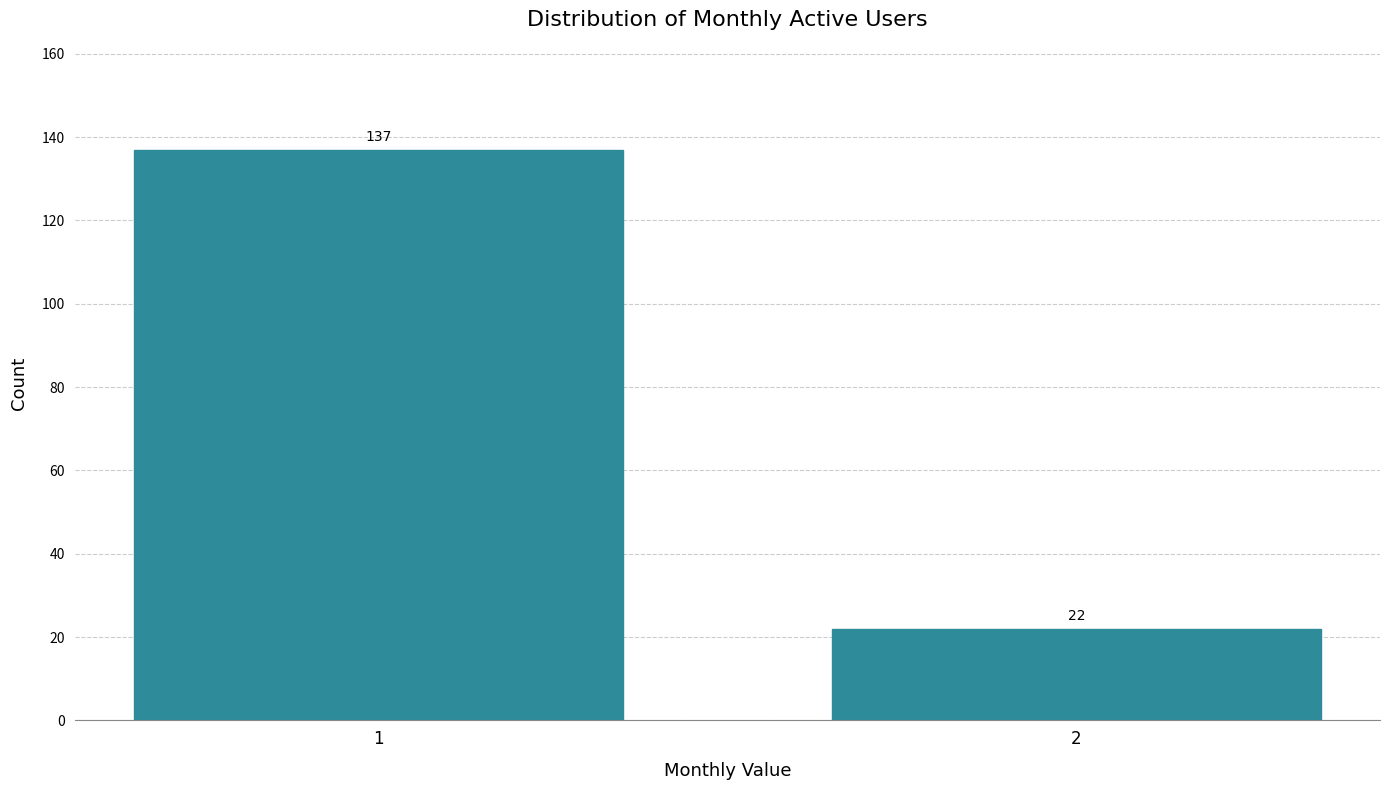

Reading left to right, what are all the values shown in this chart?

1=137	2=22